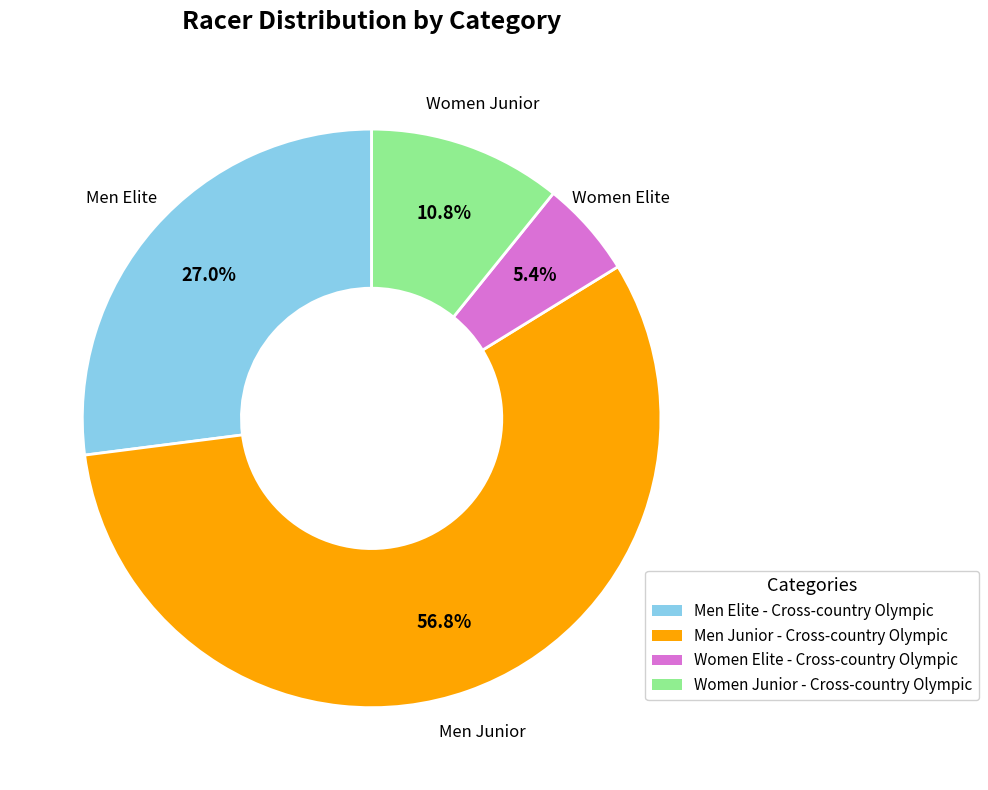

To the nearest percent, what portion does Men Junior - Cross-country Olympic represent?

57%